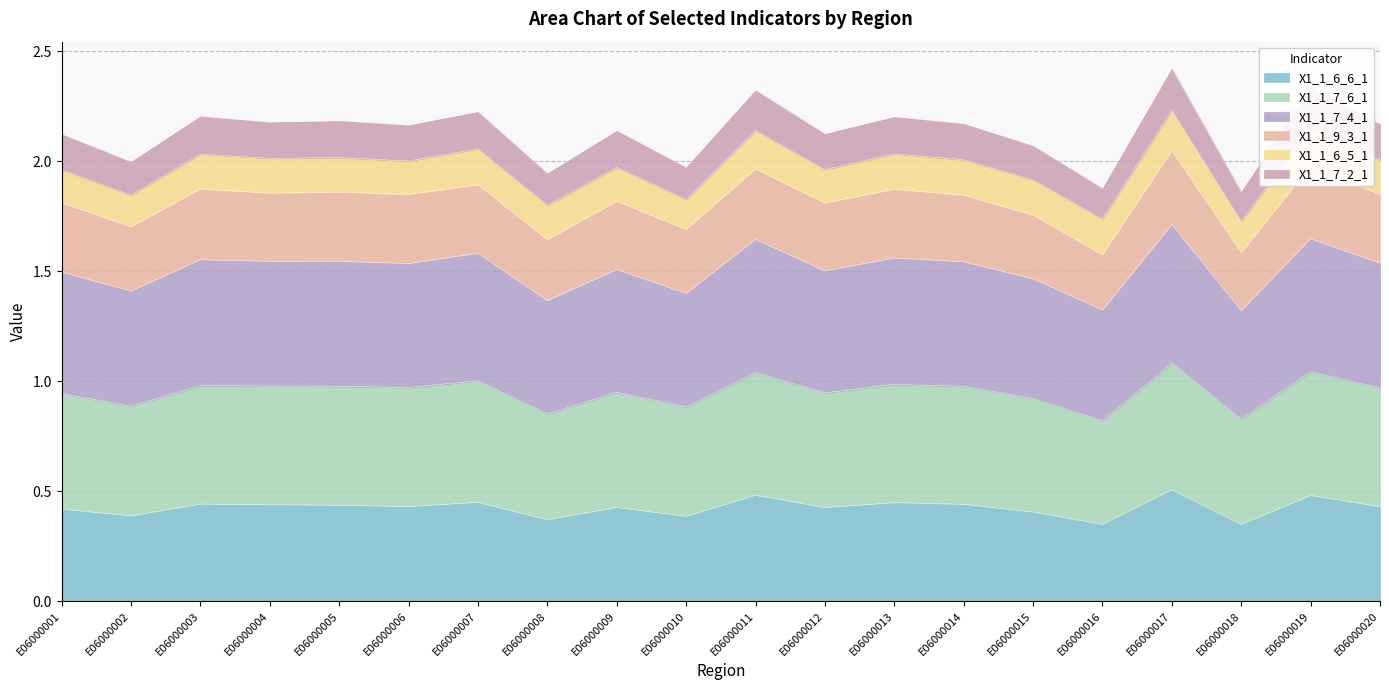

What are all the series names shown in the legend?

X1_1_6_6_1, X1_1_7_6_1, X1_1_7_4_1, X1_1_9_3_1, X1_1_6_5_1, X1_1_7_2_1